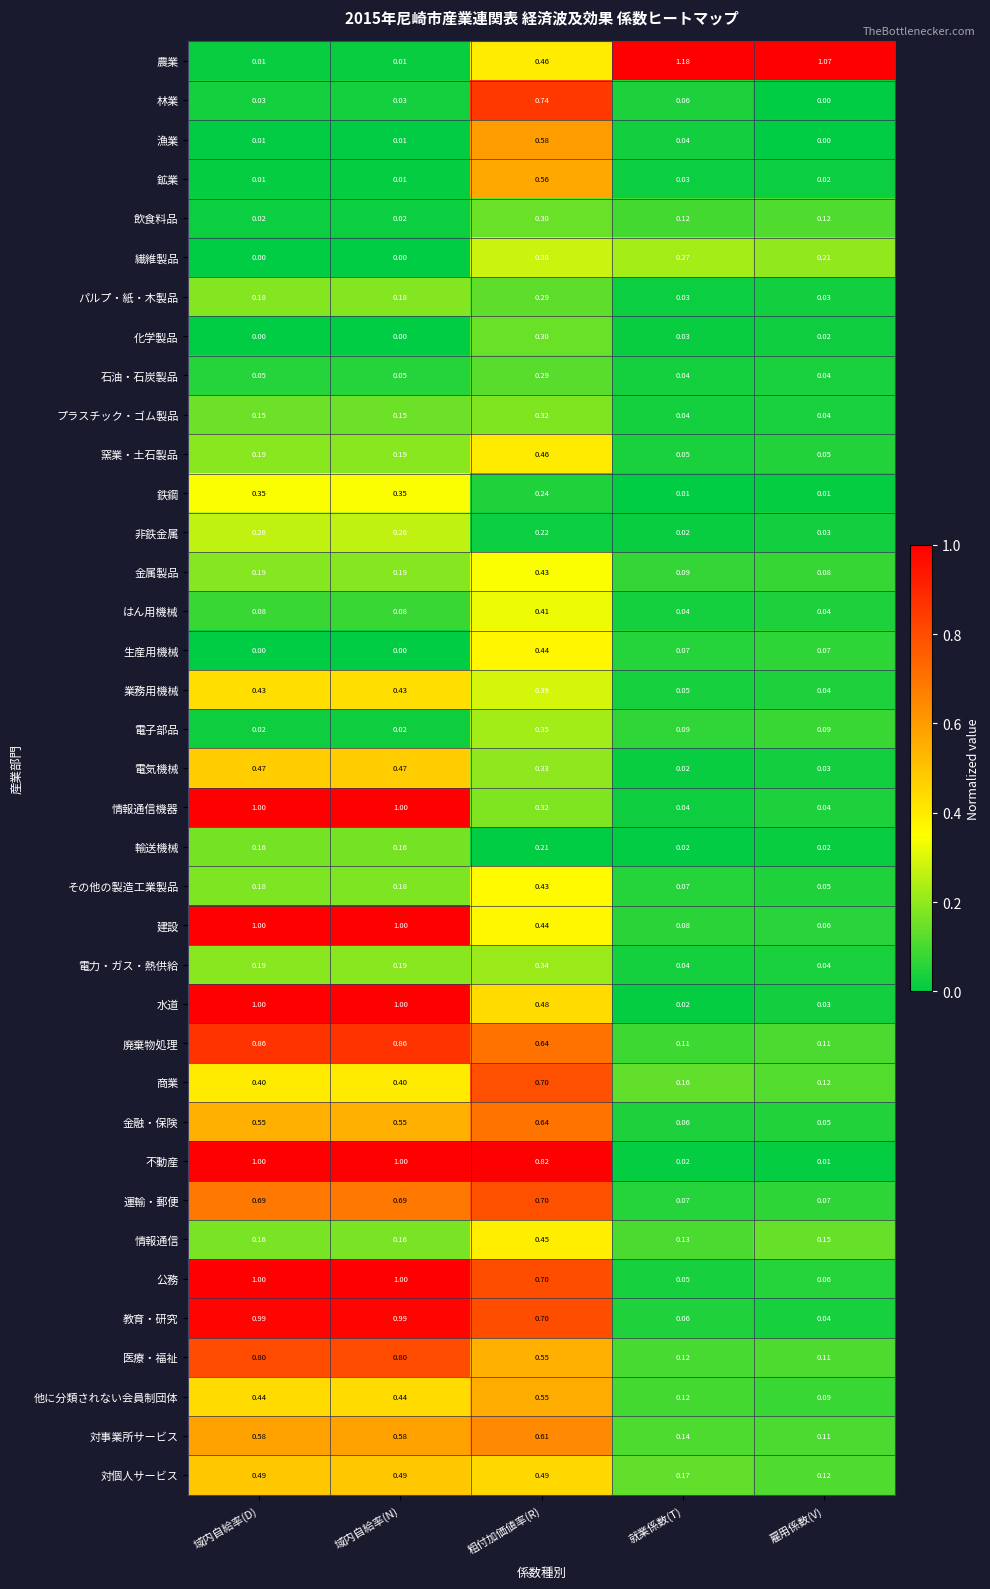

How many categories are shown in the chart?

5